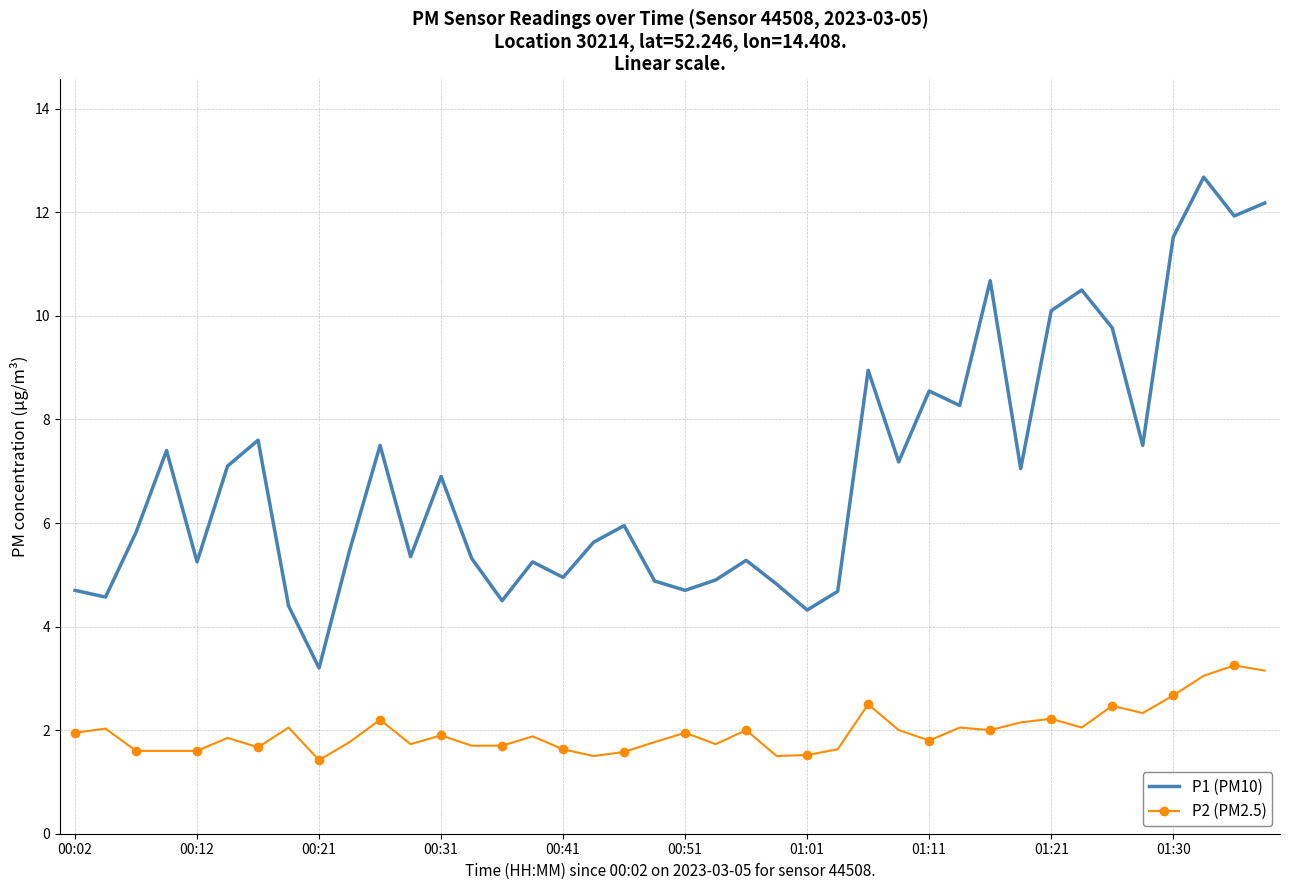

What is the smallest value displayed?

1.4